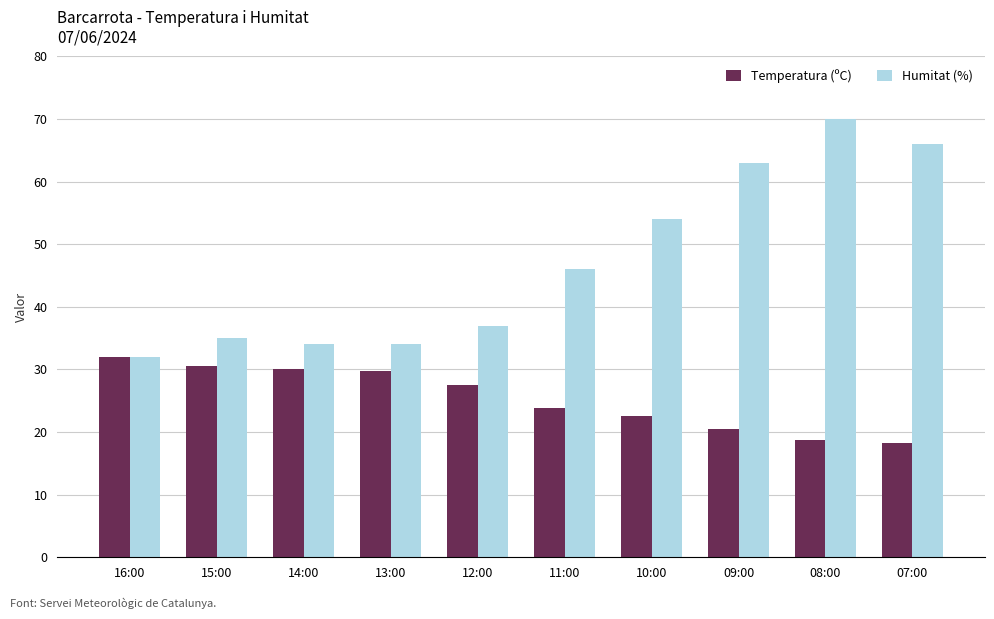

At 14:00, list the series in order from largest to smallest.

Humitat (%), Temperatura (ºC)